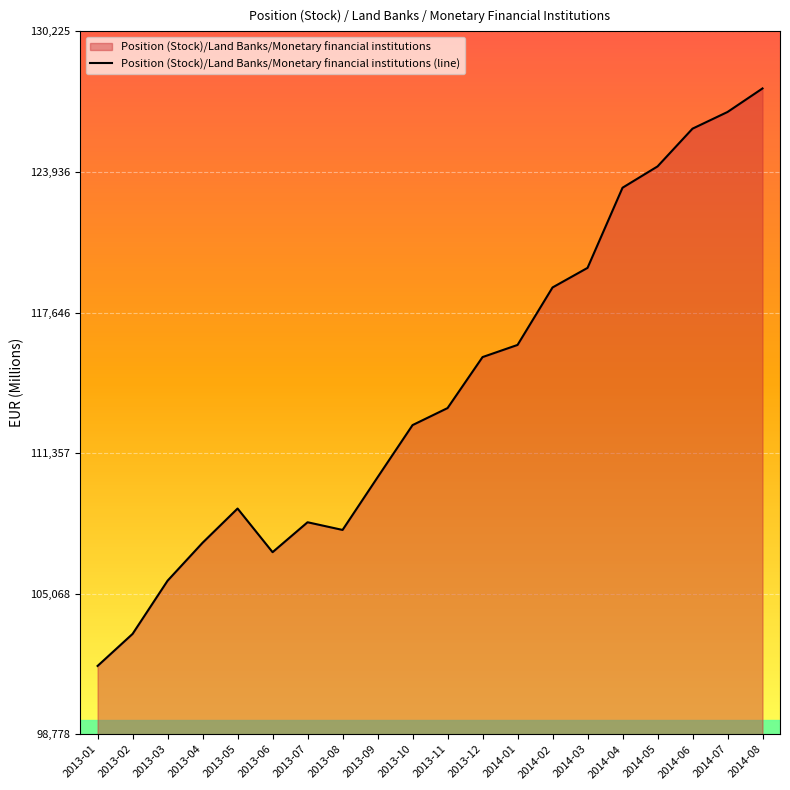

What is the label of the 7th point from the left?

2013-07